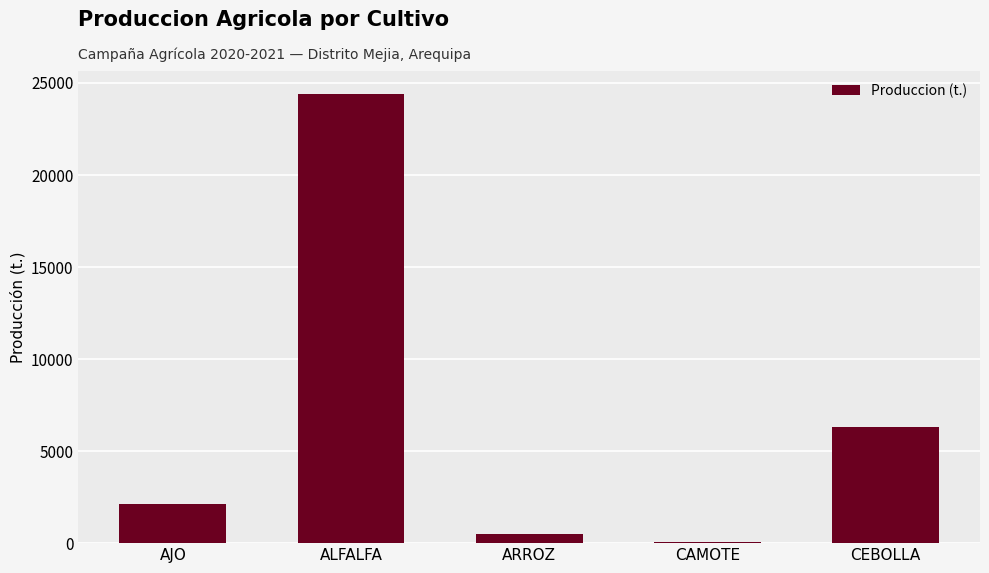

At which category does the chart reach its peak across all series?

ALFALFA